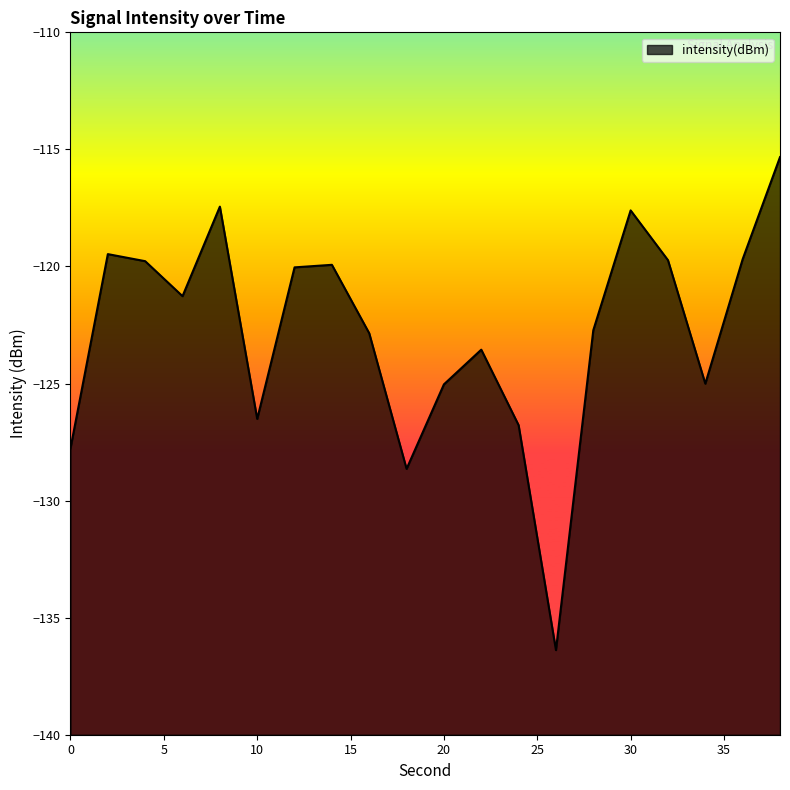

What is the sum of all values?

-2455.5